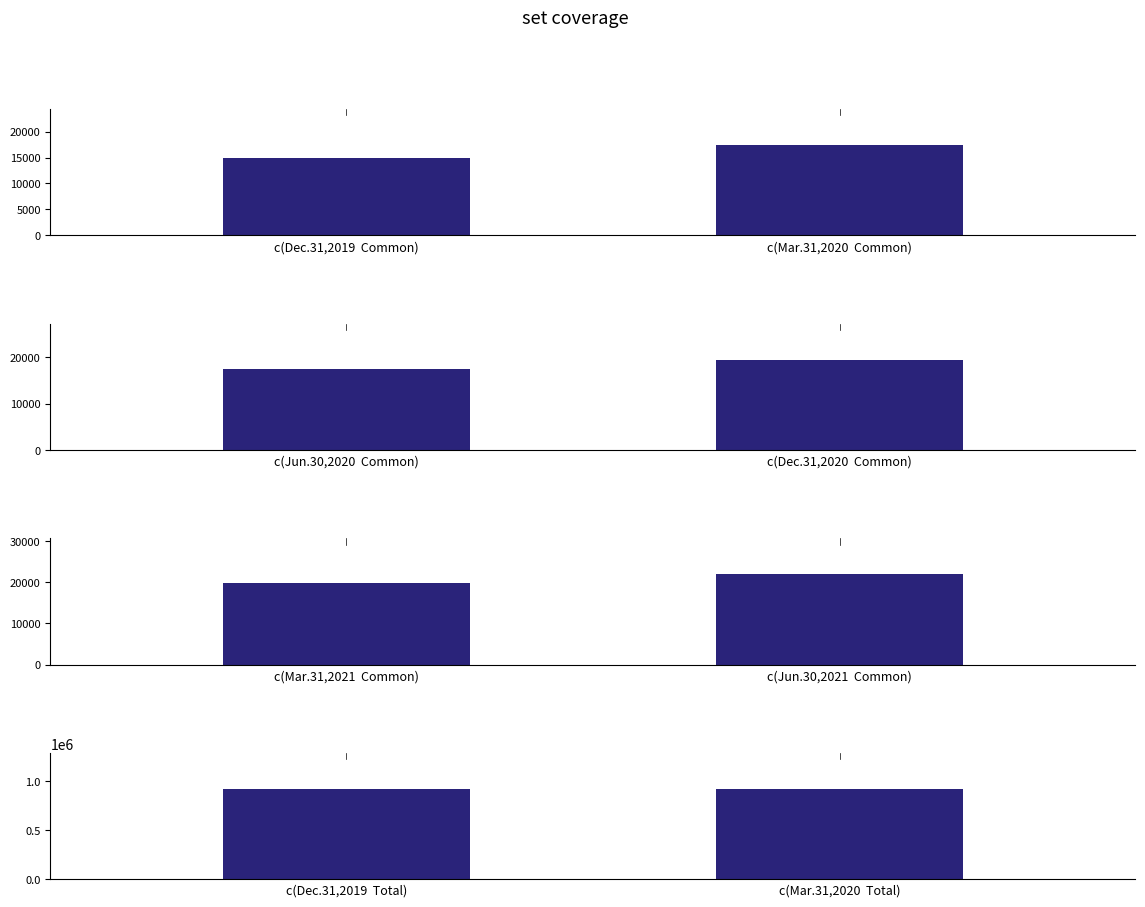

What is the value of the Total bar at the 2nd from the left?

917320